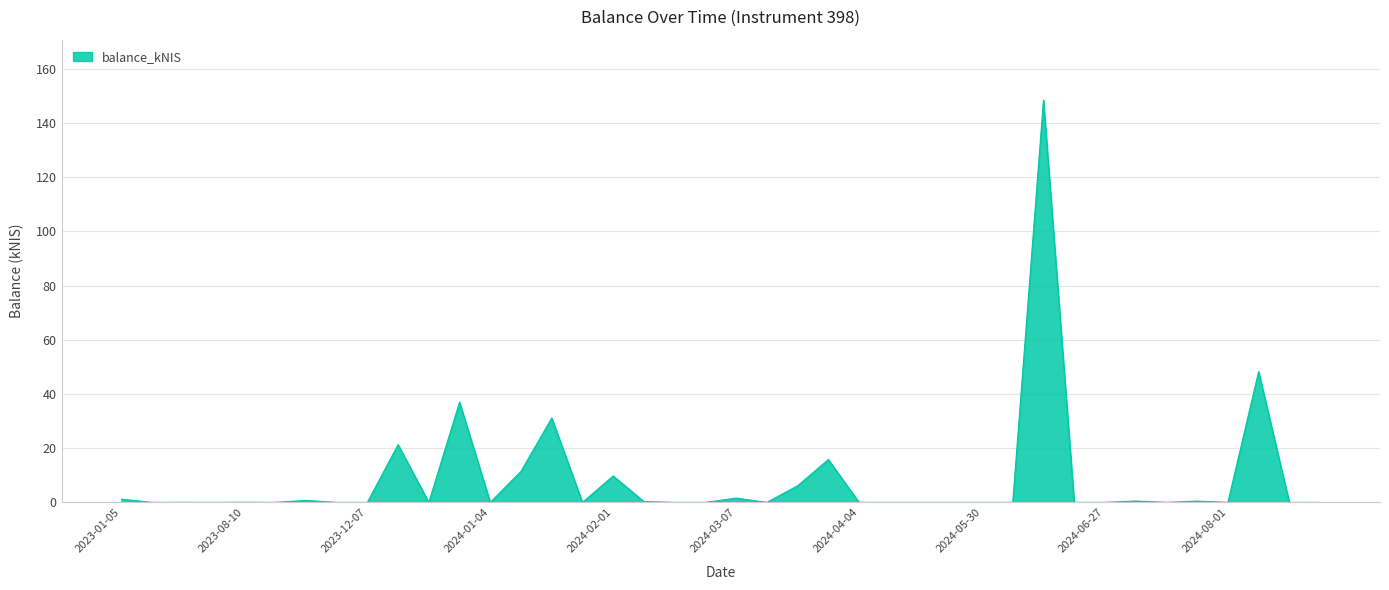

What is the greatest value displayed?

148.5